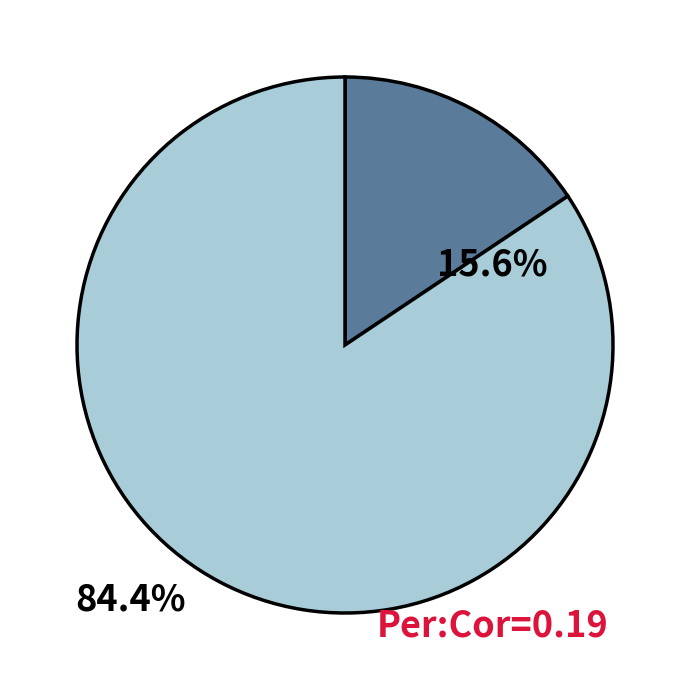

How many segments does this pie chart have?

2